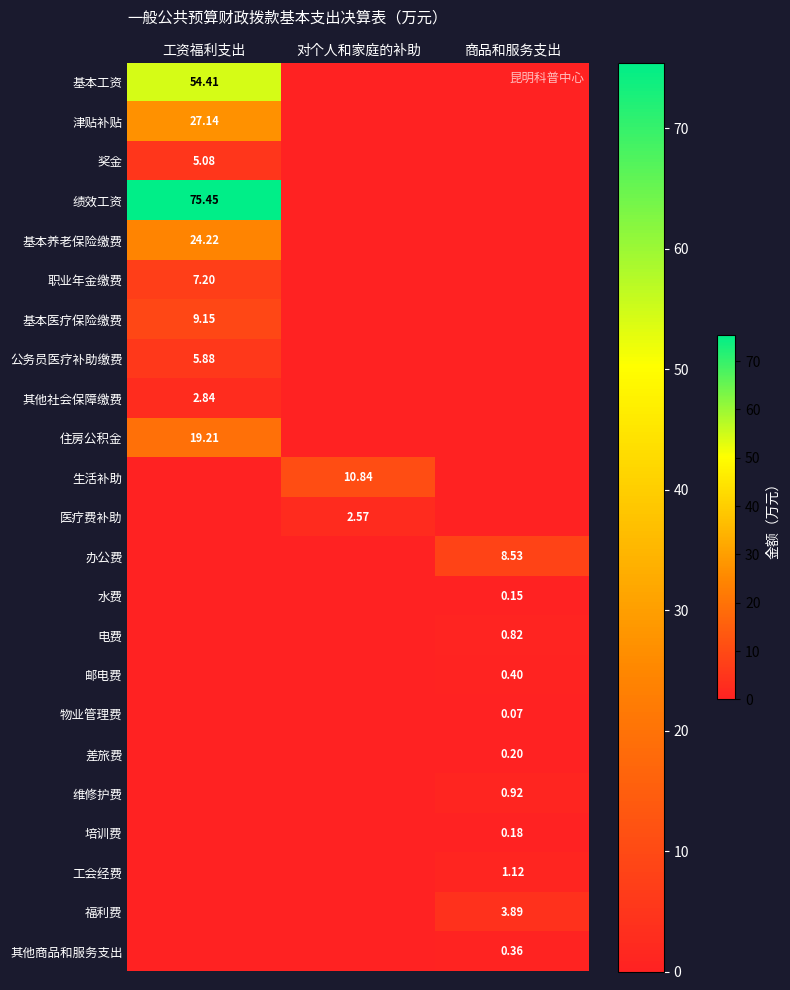

Which series has the widest spread of values?

绩效工资